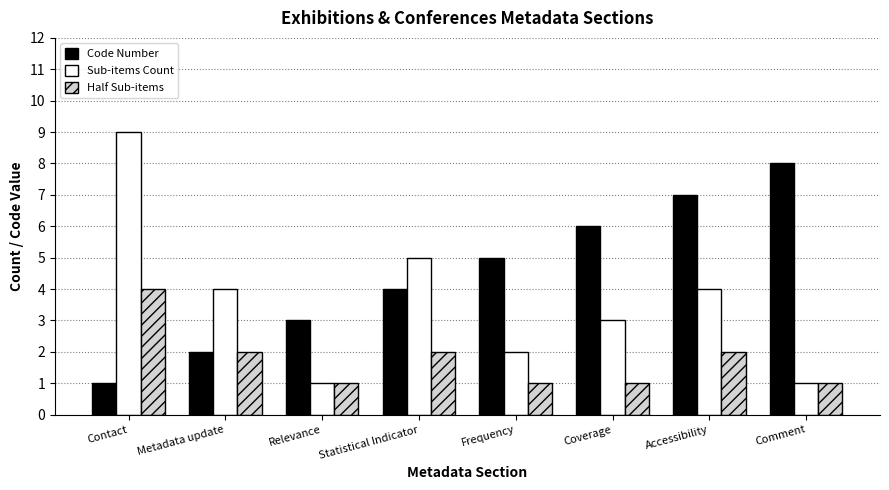

True or false: Half Sub-items has a value of 7 at Contact.

False